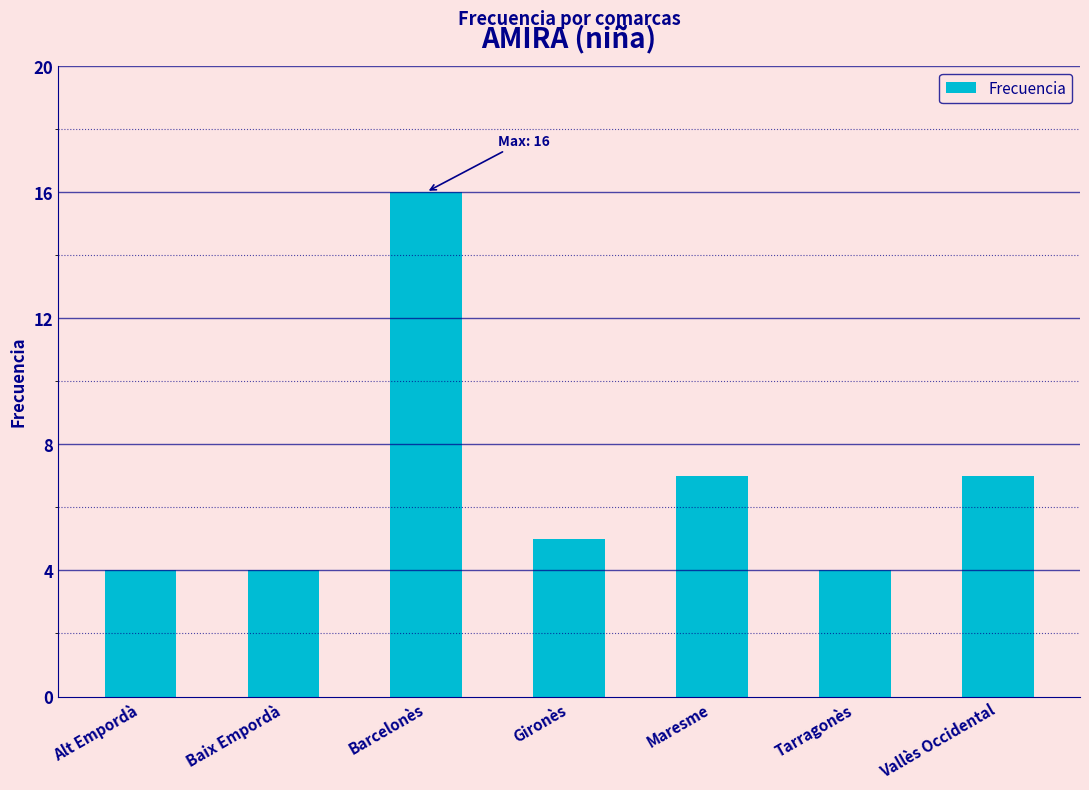

What position from the right is Maresme?

3